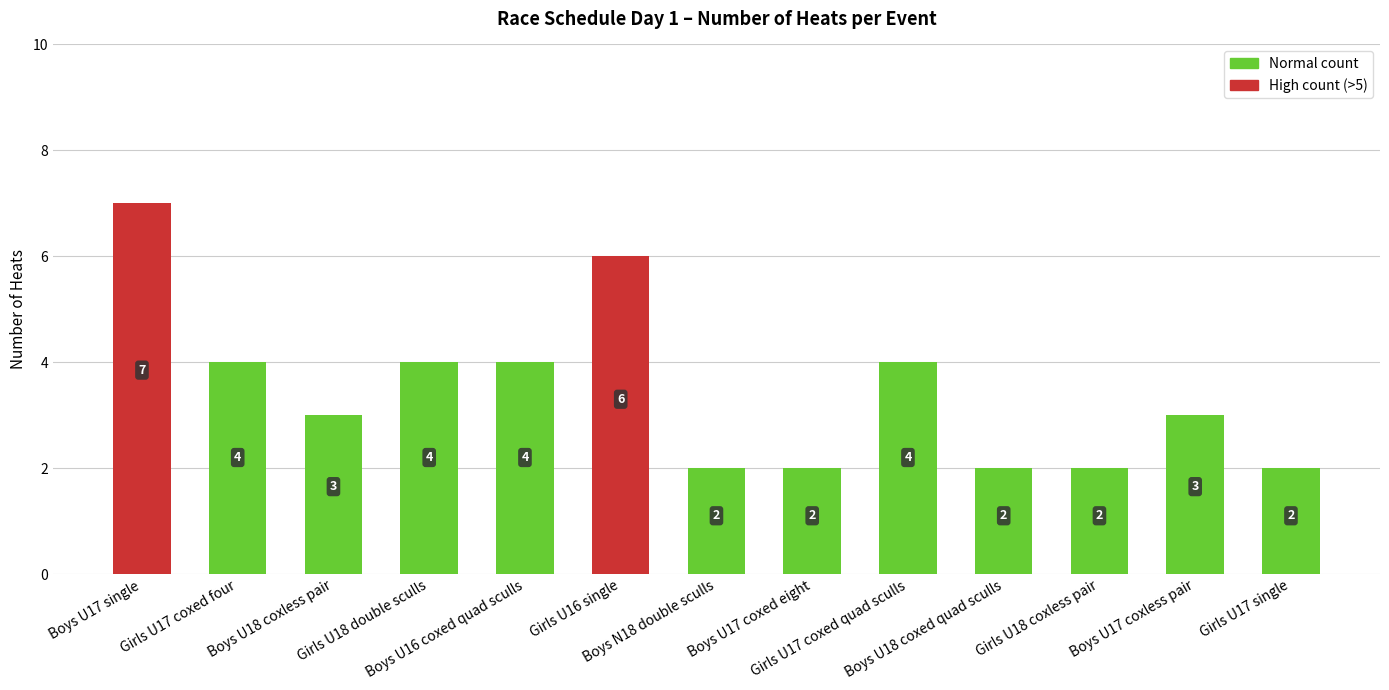

Approximately how many times larger is the value at Boys U17 single compared to Boys U18 coxed quad sculls?

3.5